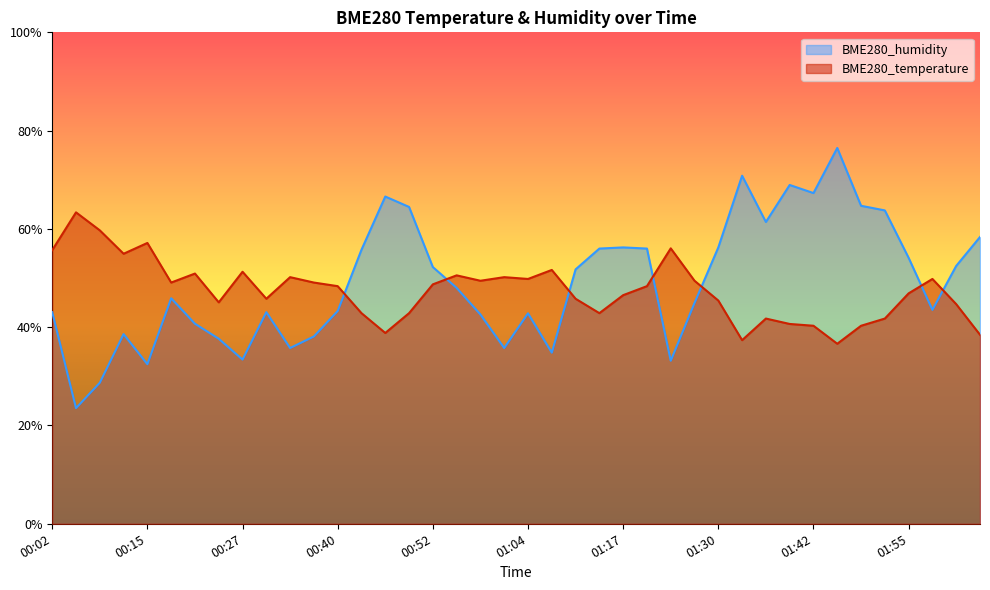

What are all the series names shown in the legend?

BME280_humidity, BME280_temperature